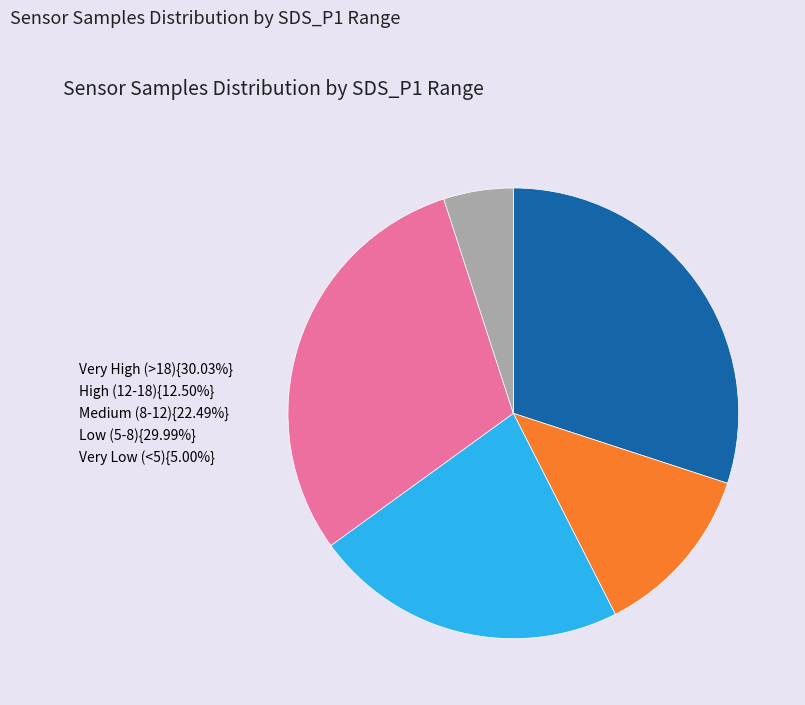

Is there any slice that represents more than half of the pie?

No